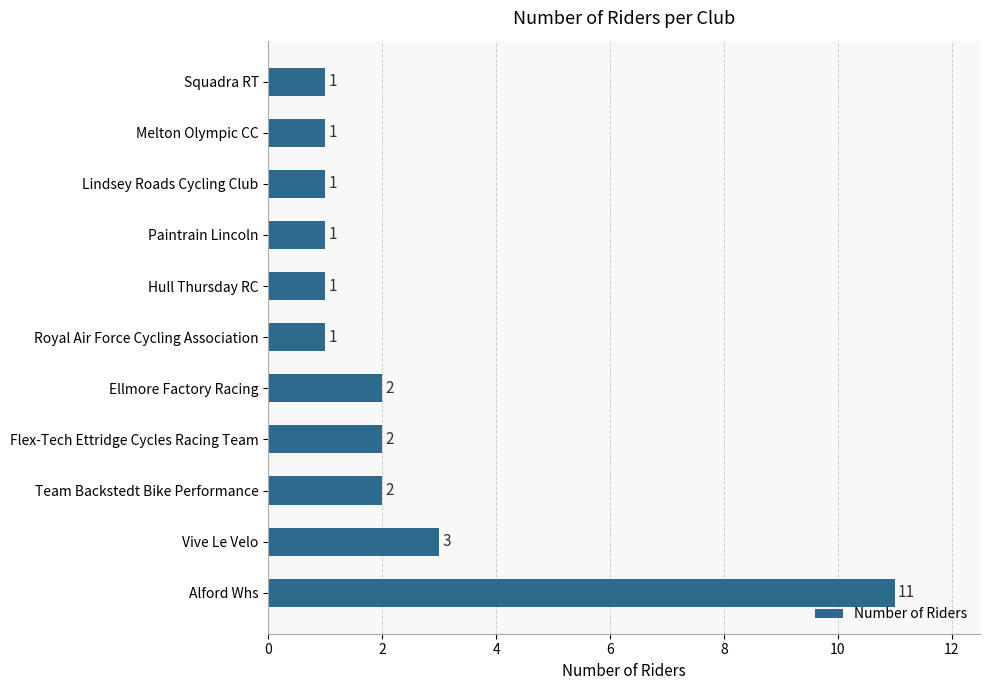

Which has a higher value, Lindsey Roads Cycling Club or Vive Le Velo?

Vive Le Velo